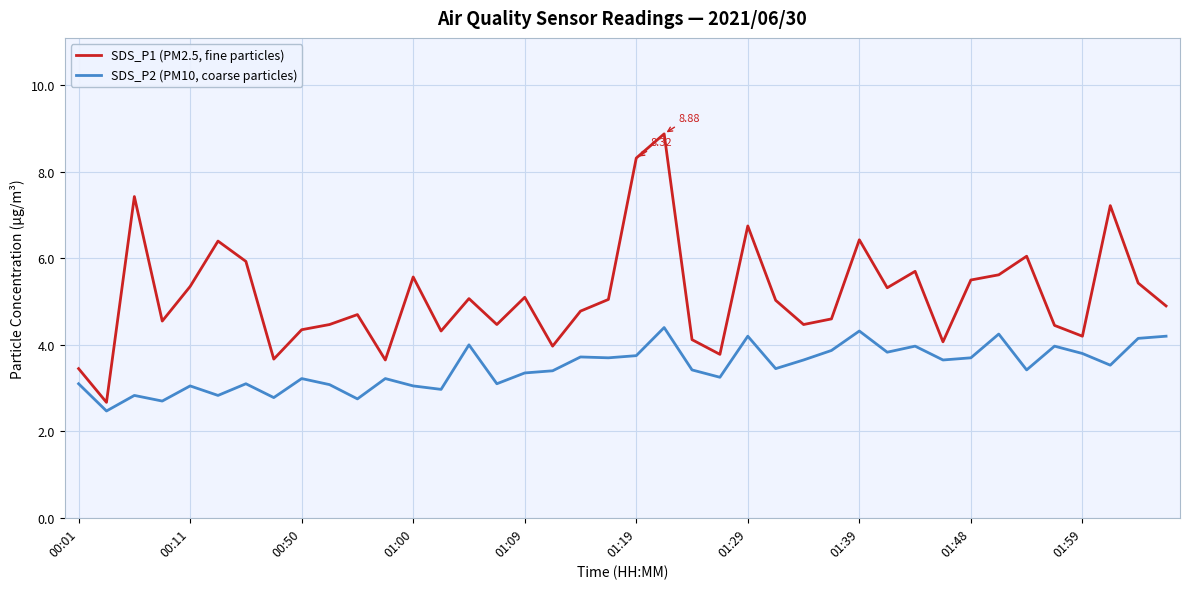

Which series has the widest spread of values?

SDS_P1 (PM2.5, fine particles)